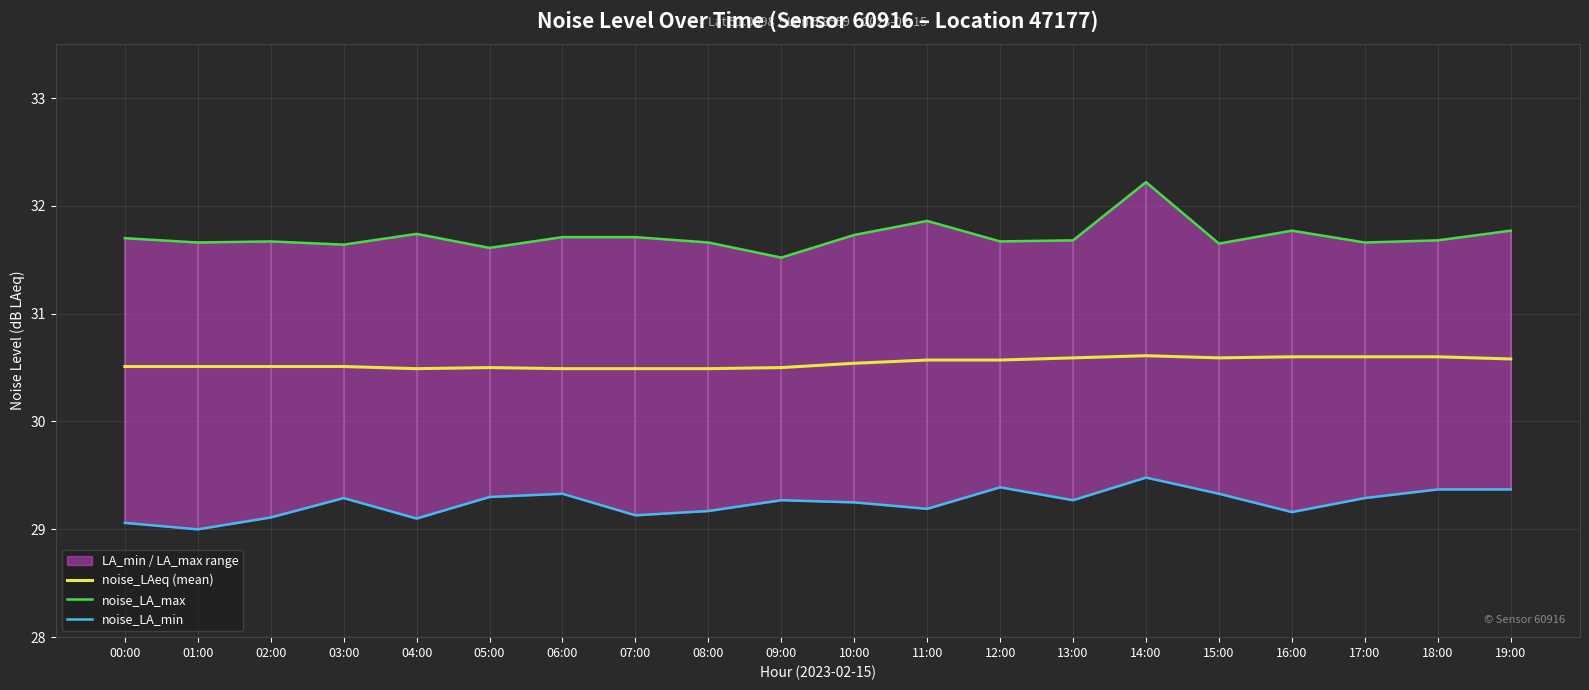

Reading left to right, extract all data points from this chart.

noise_LAeq (mean): 00:00=30.5	01:00=30.5	02:00=30.5	03:00=30.5	04:00=30.5	05:00=30.5	06:00=30.5	07:00=30.5	08:00=30.5	09:00=30.5	10:00=30.5	11:00=30.6	12:00=30.6	13:00=30.6	14:00=30.6	15:00=30.6	16:00=30.6	17:00=30.6	18:00=30.6	19:00=30.6
noise_LA_max: 00:00=31.7	01:00=31.7	02:00=31.7	03:00=31.6	04:00=31.7	05:00=31.6	06:00=31.7	07:00=31.7	08:00=31.7	09:00=31.5	10:00=31.7	11:00=31.9	12:00=31.7	13:00=31.7	14:00=32.2	15:00=31.6	16:00=31.8	17:00=31.7	18:00=31.7	19:00=31.8
noise_LA_min: 00:00=29.1	01:00=29.0	02:00=29.1	03:00=29.3	04:00=29.1	05:00=29.3	06:00=29.3	07:00=29.1	08:00=29.2	09:00=29.3	10:00=29.2	11:00=29.2	12:00=29.4	13:00=29.3	14:00=29.5	15:00=29.3	16:00=29.2	17:00=29.3	18:00=29.4	19:00=29.4